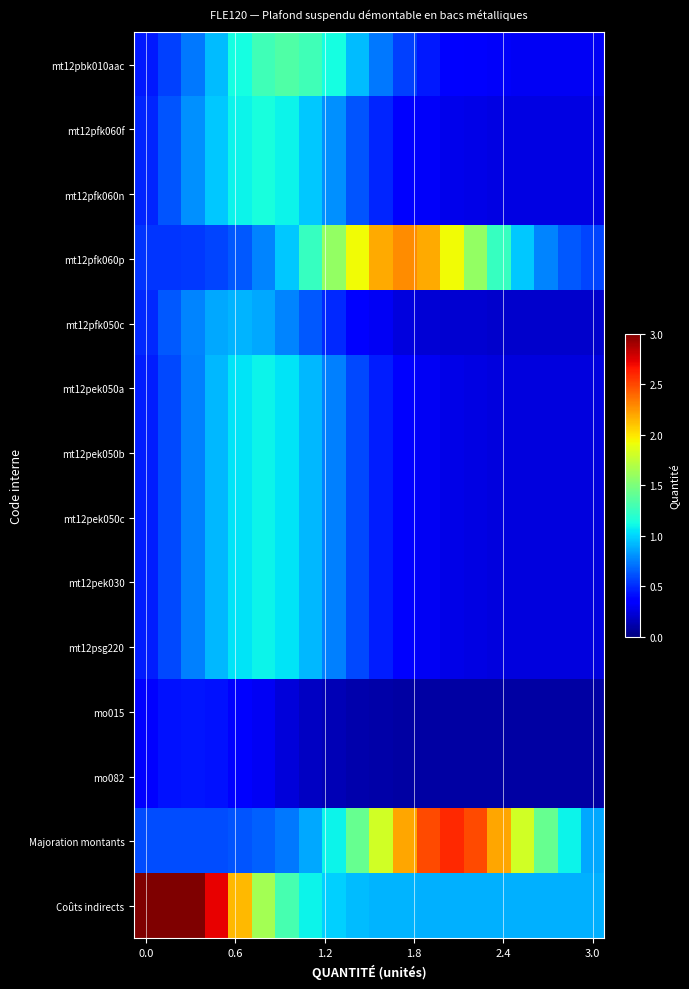

Which series has the largest total across all categories?

Coûts indirects